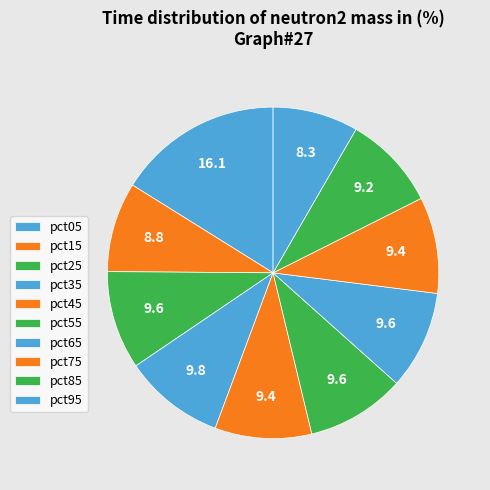

To the nearest percent, what percentage of the pie is pct05?

16%